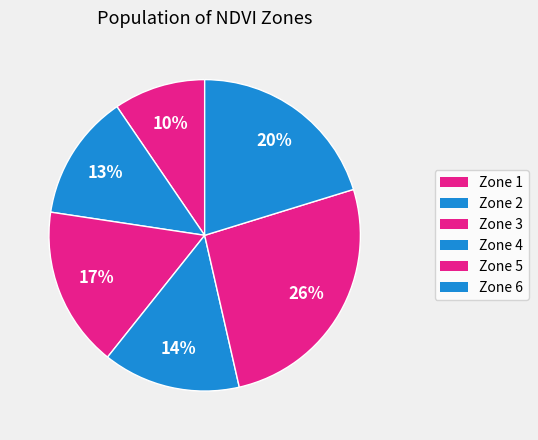

Does any single category account for the majority?

No